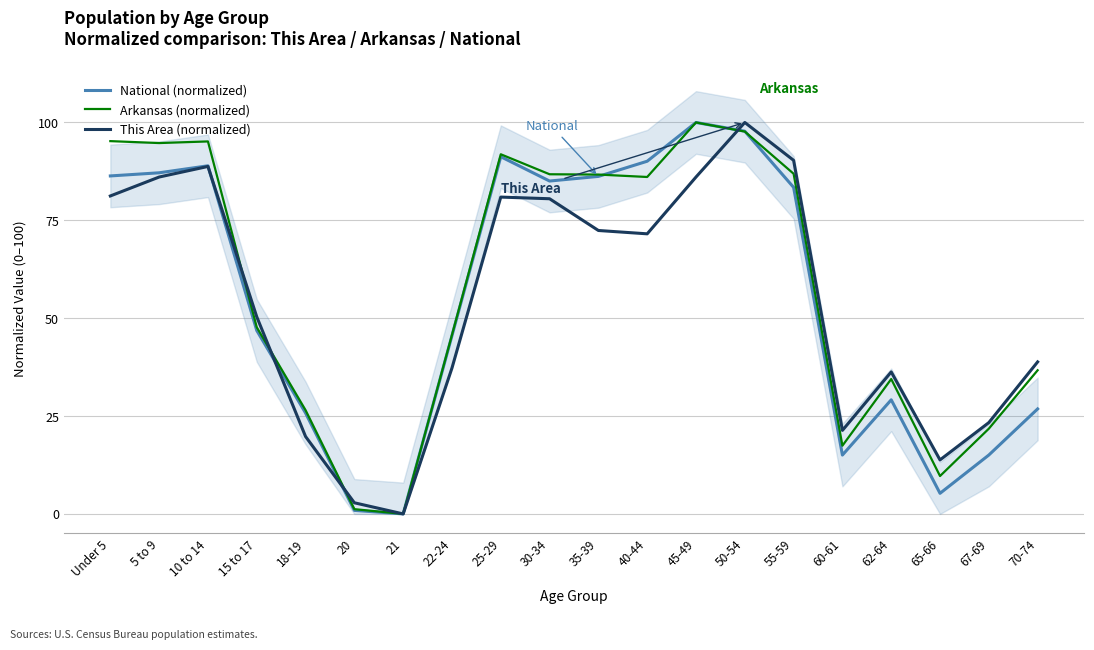

The Arkansas (normalized) series shows 86.9 at 55-59. True or false?

True